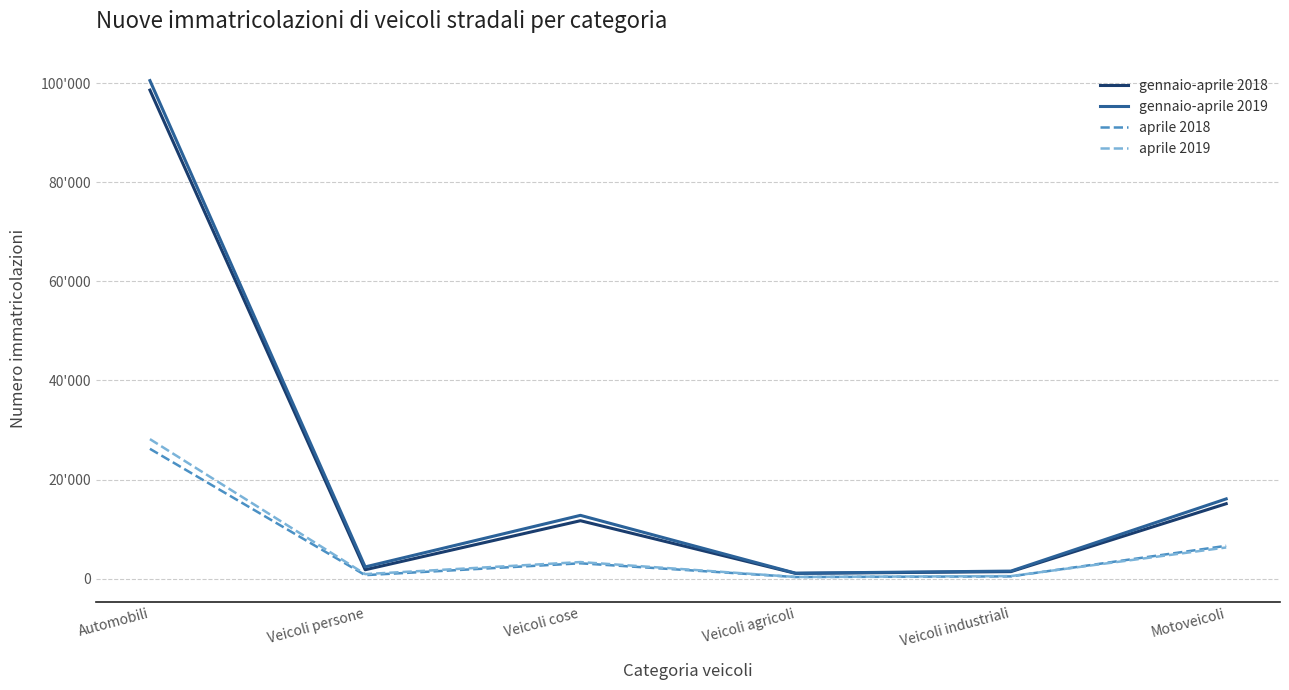

What are all the series names shown in the legend?

gennaio-aprile 2018, gennaio-aprile 2019, aprile 2018, aprile 2019